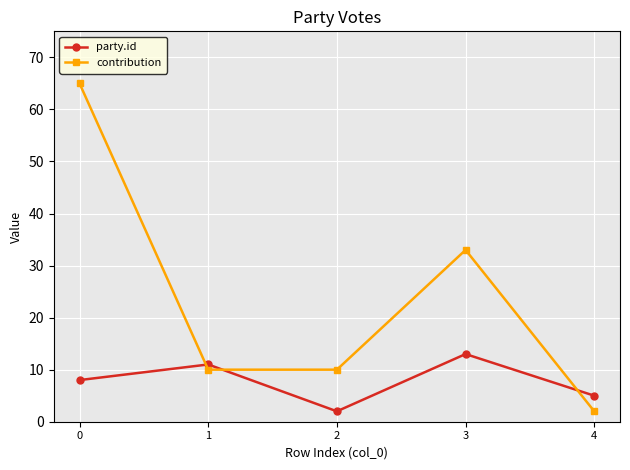

Rank the categories by party.id value from lowest to highest.

2, 4, 0, 1, 3